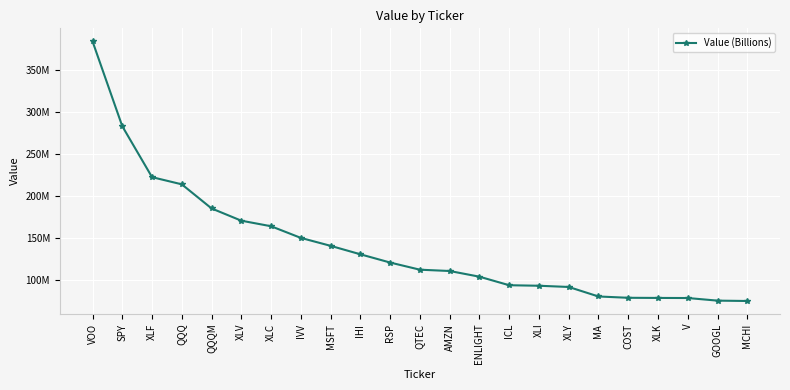

What is the maximum value shown in the chart?

384468073